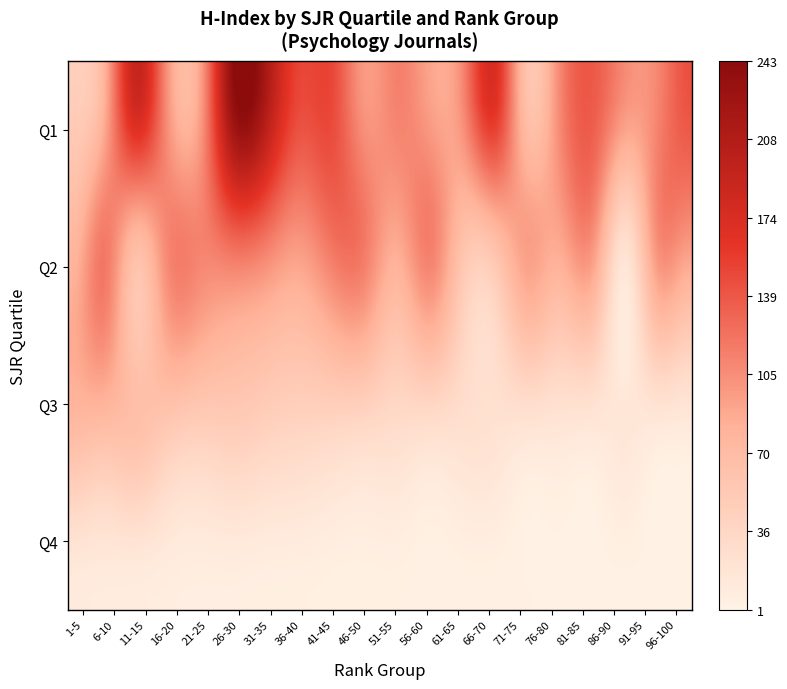

Which series has the widest spread of values?

Q1